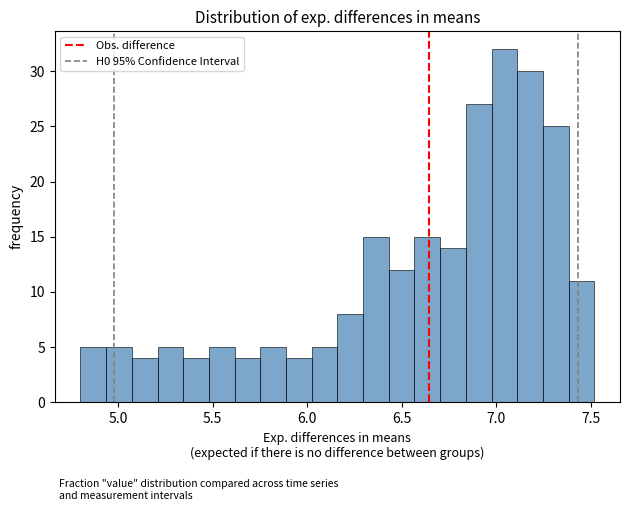

Read against the x-axis, roughly where is the centre of the tallest bar?

7.05